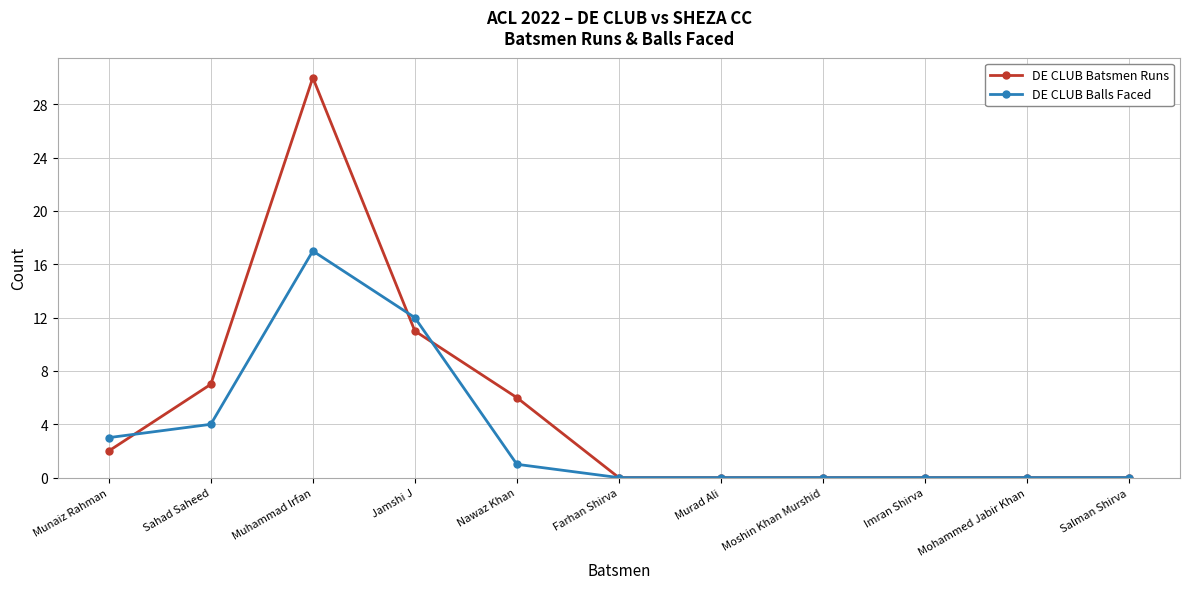

Which series has the widest spread of values?

DE CLUB Batsmen Runs